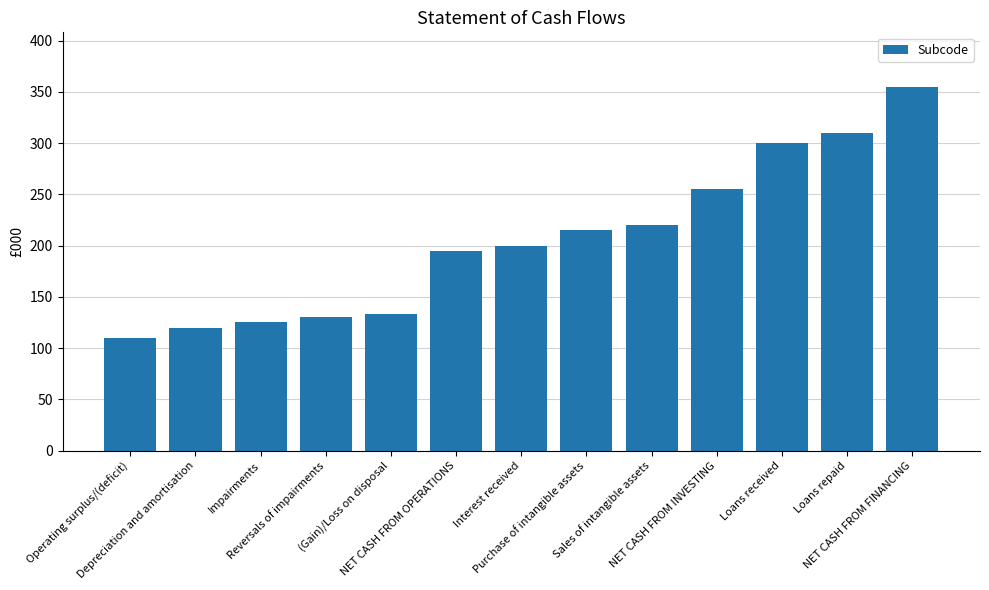

What is the difference between the maximum and second lowest values?

235